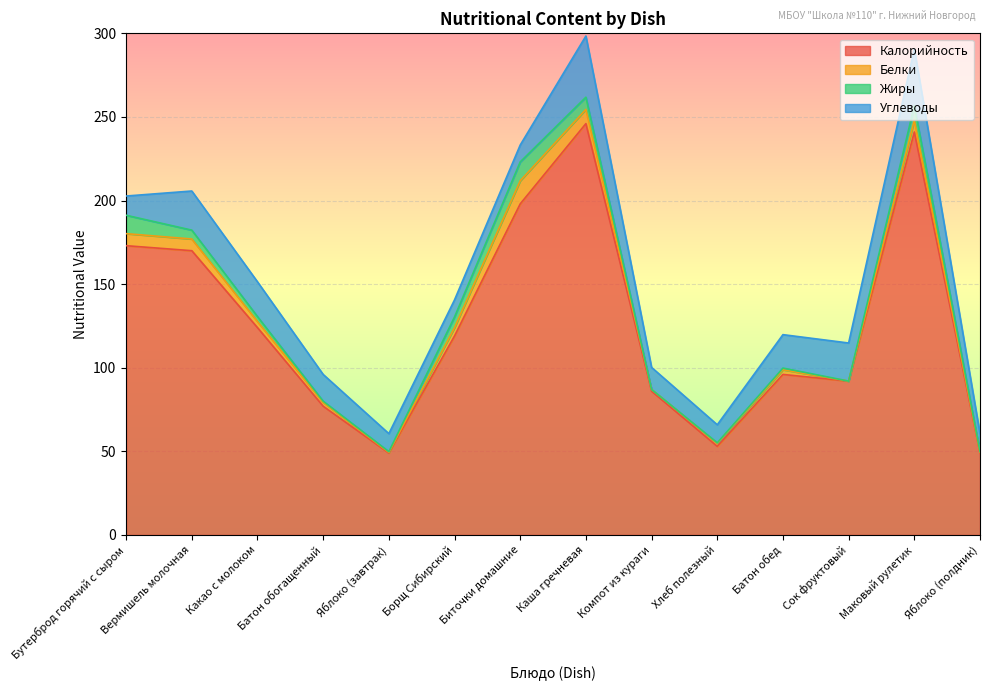

How many series are shown in this chart?

4